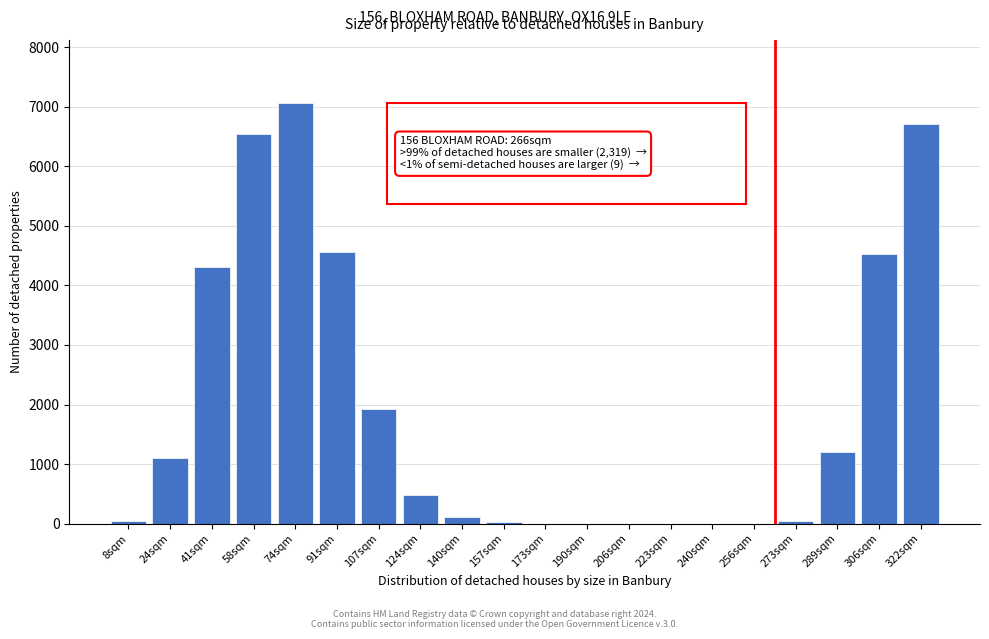

Between 41sqm and 124sqm, which is larger?

41sqm